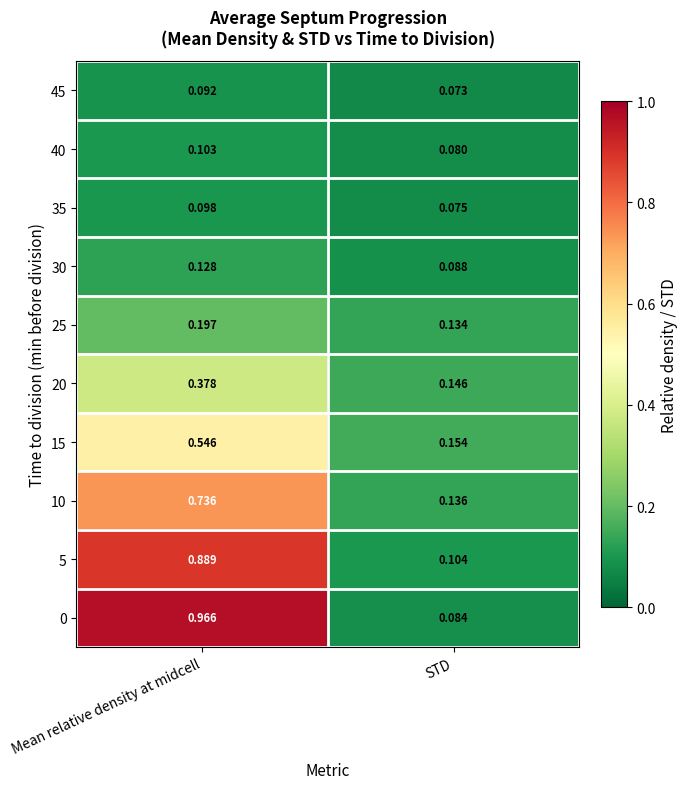

At which label does 40 reach its minimum?

STD